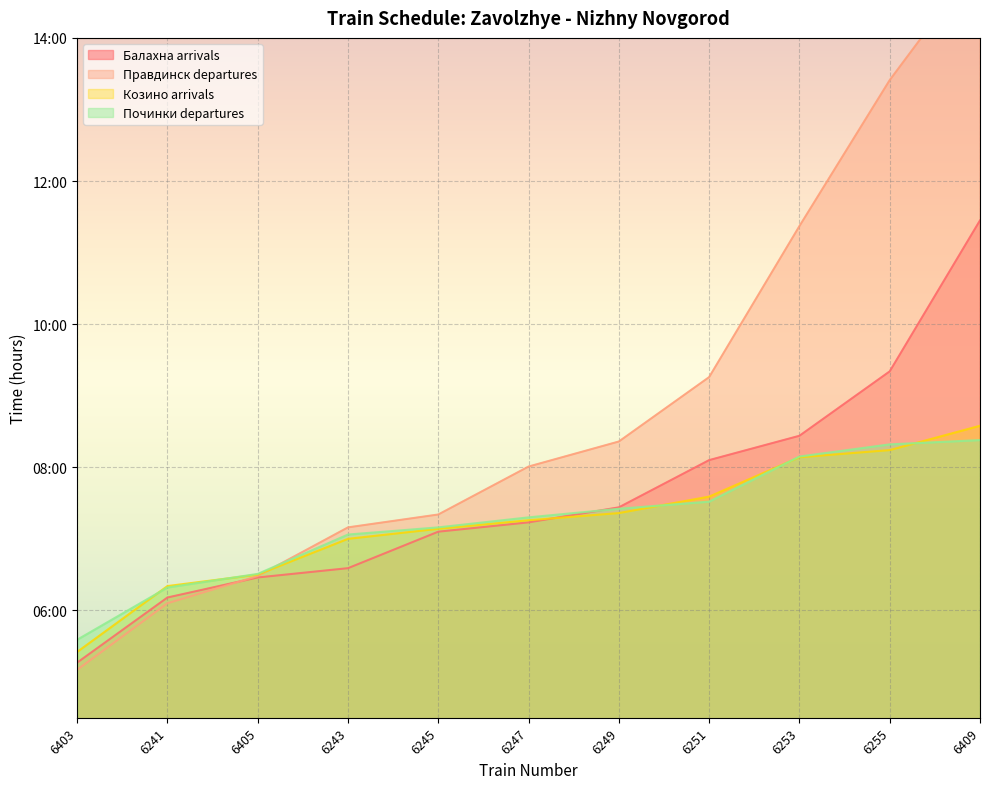

Is it true that Починки departures equals 8.3 at 6255?

True